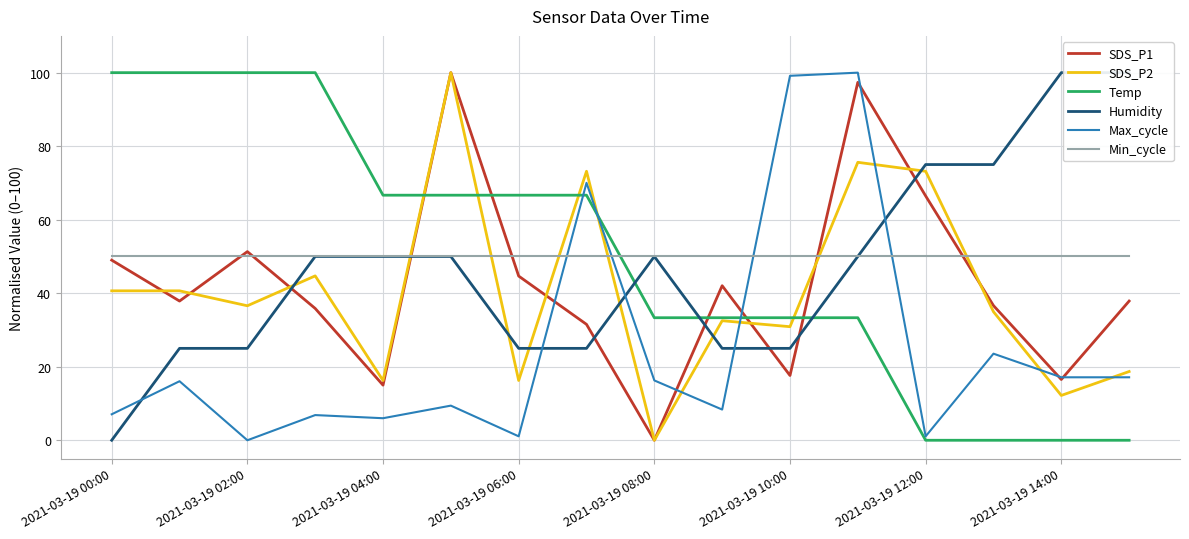

Is it true that Max_cycle equals 10.2 at 2021-03-19 04:00?

False